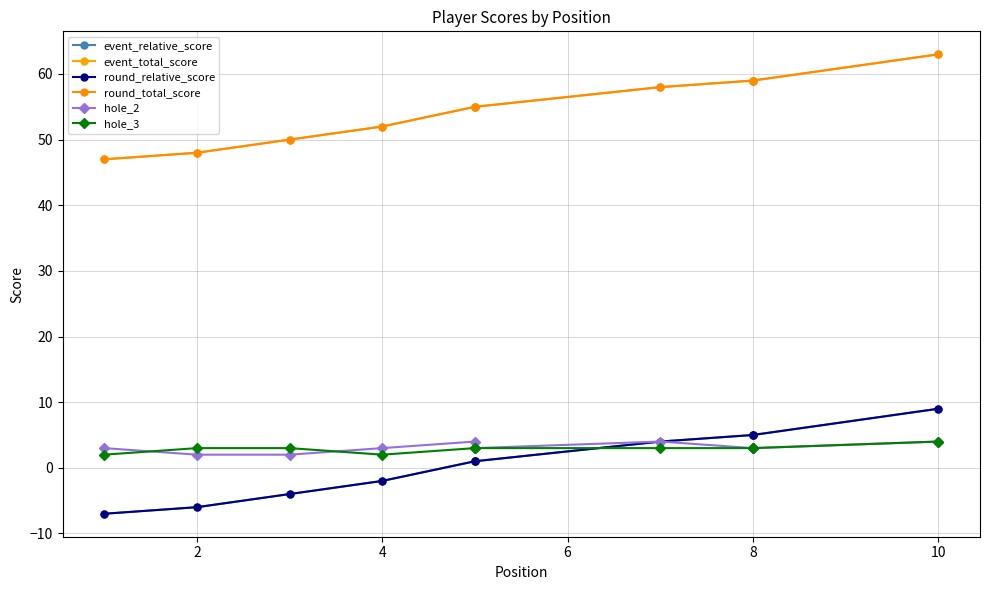

What are all the series names shown in the legend?

event_relative_score, event_total_score, round_relative_score, round_total_score, hole_2, hole_3